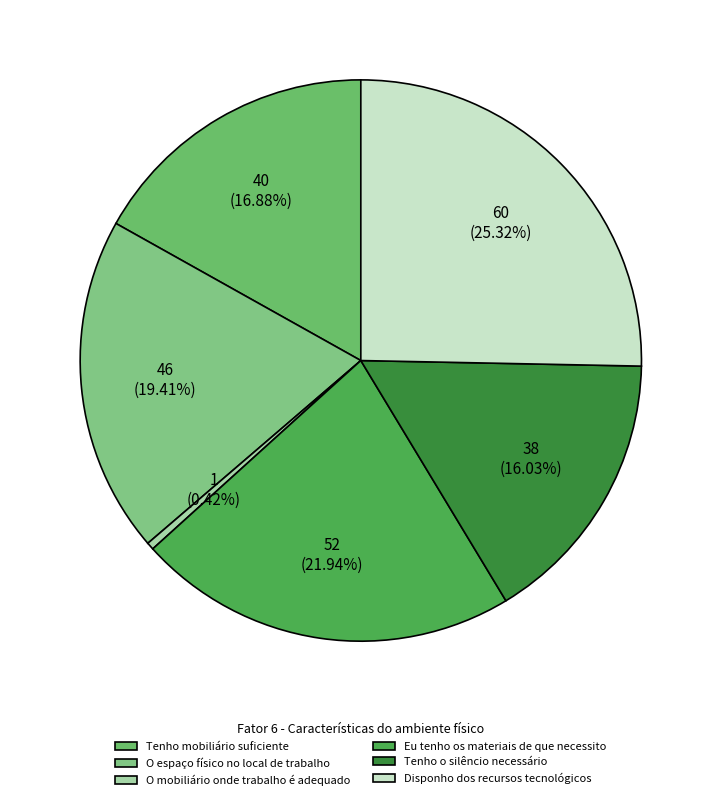

What percentage do O mobiliário onde trabalho é adequado and Disponho dos recursos tecnológicos together represent?

25.7%